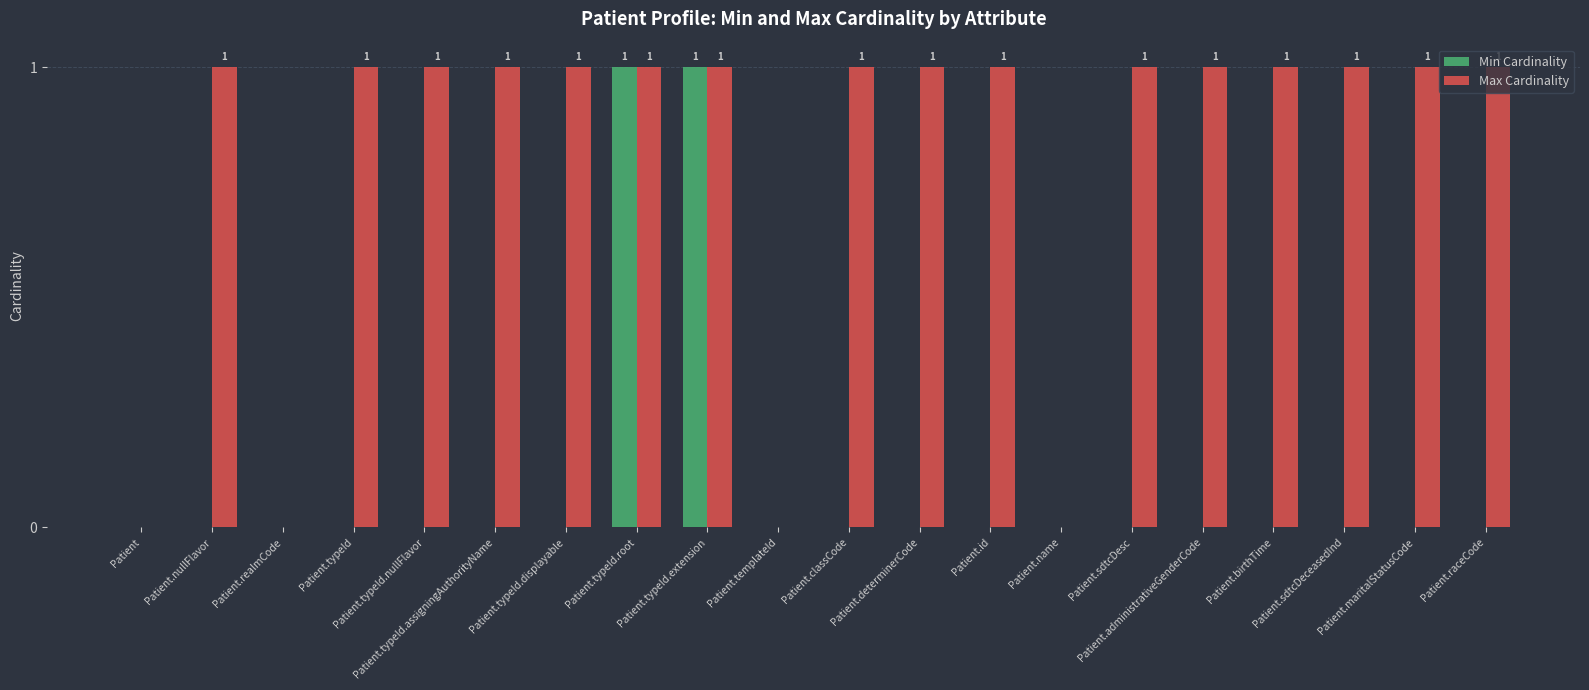

What is the sum of all Max Cardinality values?

16